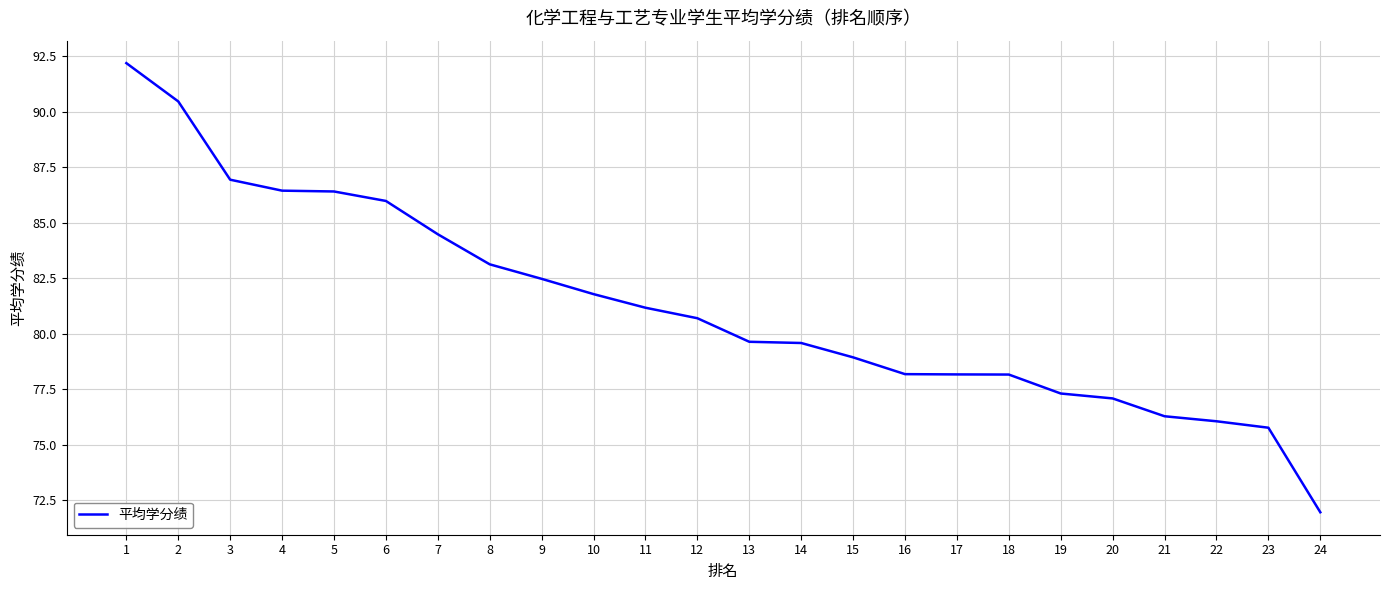

What is the ratio of the value at 3 to the value at 21?

1.1